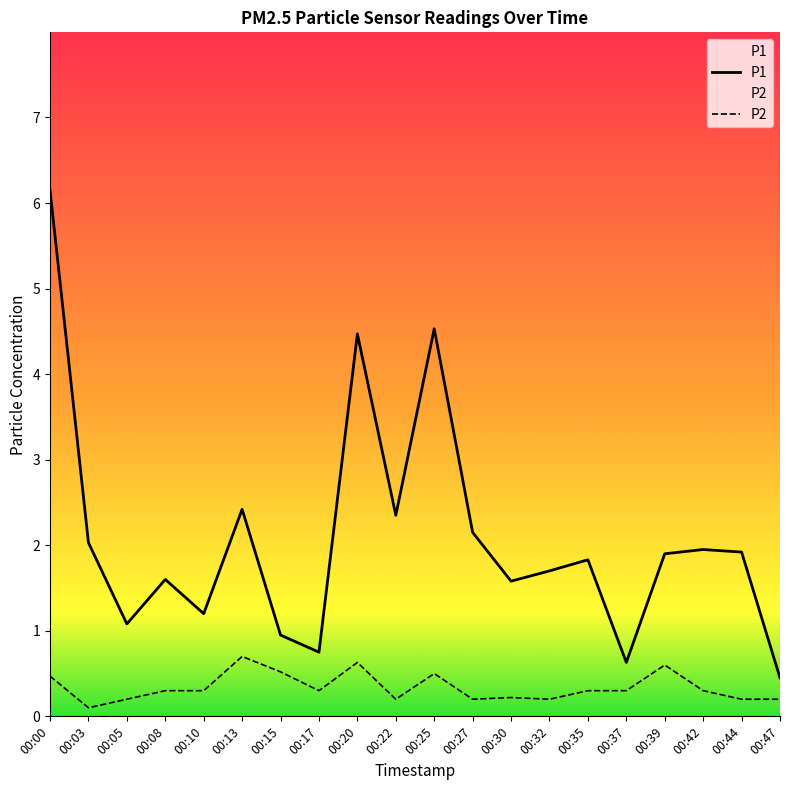

What is the sum of all P2 values?

6.7